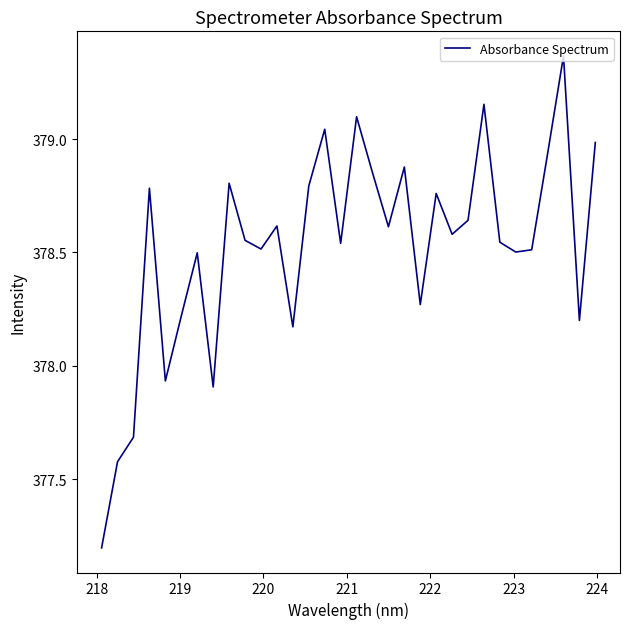

What is the difference between the maximum and minimum values?

2.2